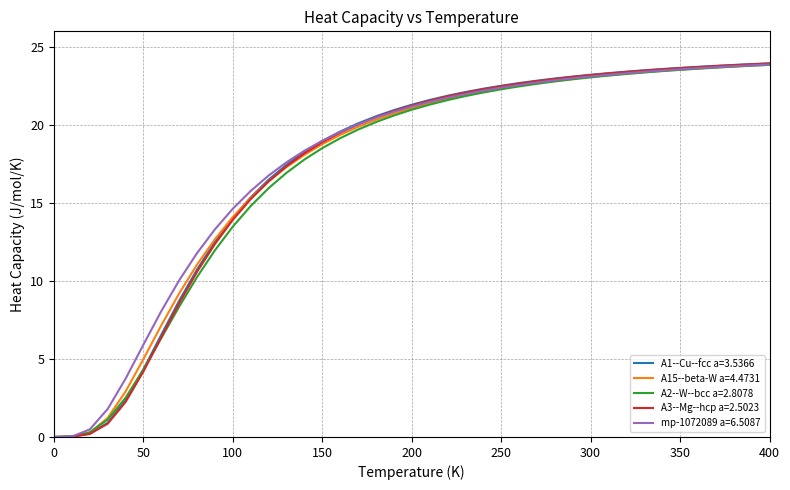

What are all the series names shown in the legend?

A1--Cu--fcc a=3.5366, A15--beta-W a=4.4731, A2--W--bcc a=2.8078, A3--Mg--hcp a=2.5023, mp-1072089 a=6.5087